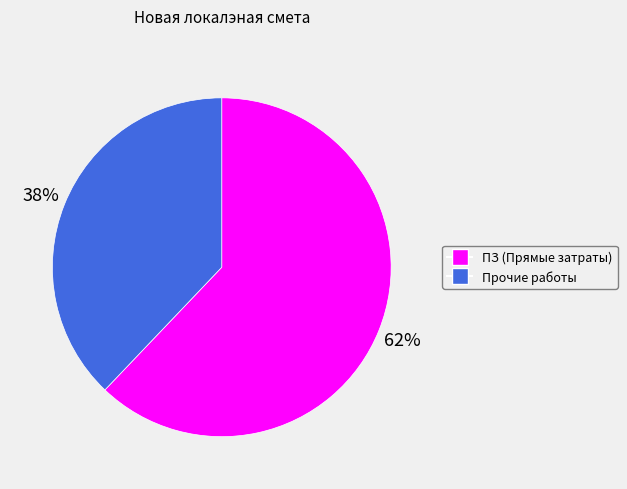

Approximately how many times larger is the value at ПЗ (Прямые затраты) compared to Прочие работы?

1.6